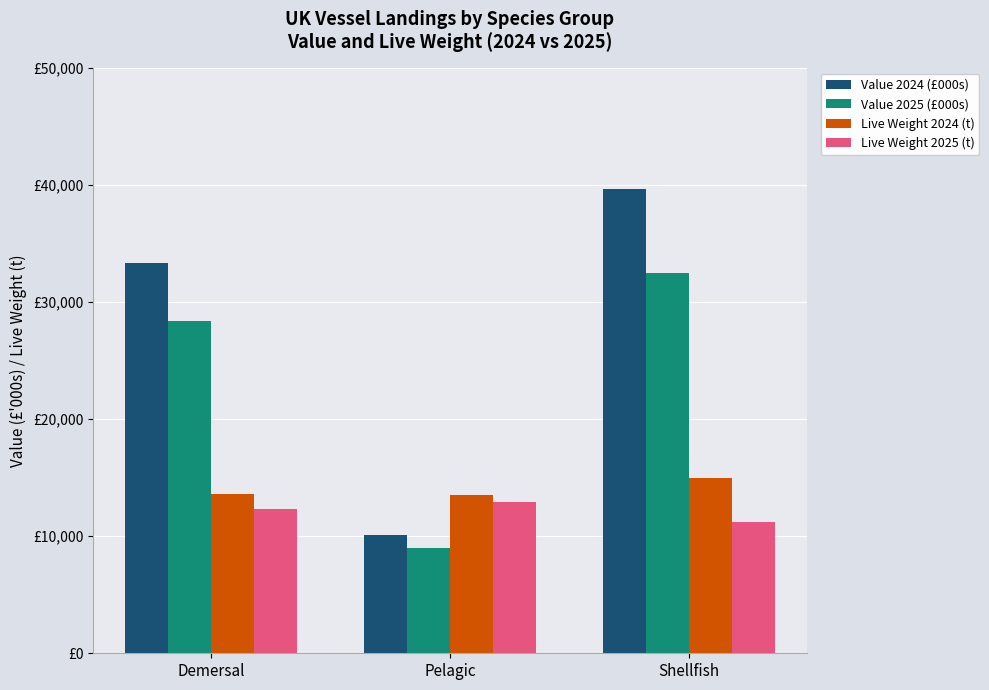

Reading left to right, transcribe all the data shown in this chart.

Value 2024 (£000s): Demersal=33310.8	Pelagic=10118.3	Shellfish=39665.9
Value 2025 (£000s): Demersal=28388.4	Pelagic=8967.4	Shellfish=32441.8
Live Weight 2024 (t): Demersal=13563.3	Pelagic=13500.0	Shellfish=14968.0
Live Weight 2025 (t): Demersal=12339.5	Pelagic=12921.2	Shellfish=11205.2